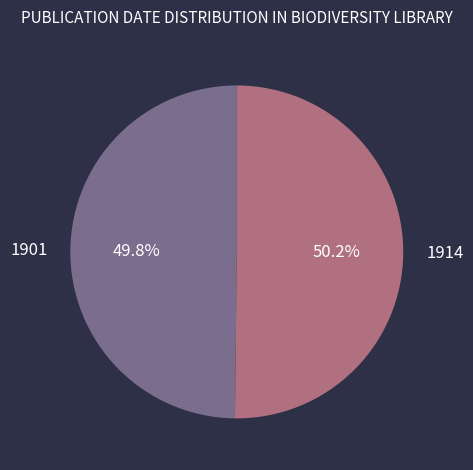

Approximately how many times larger is the value at 1914 compared to 1901?

1.0